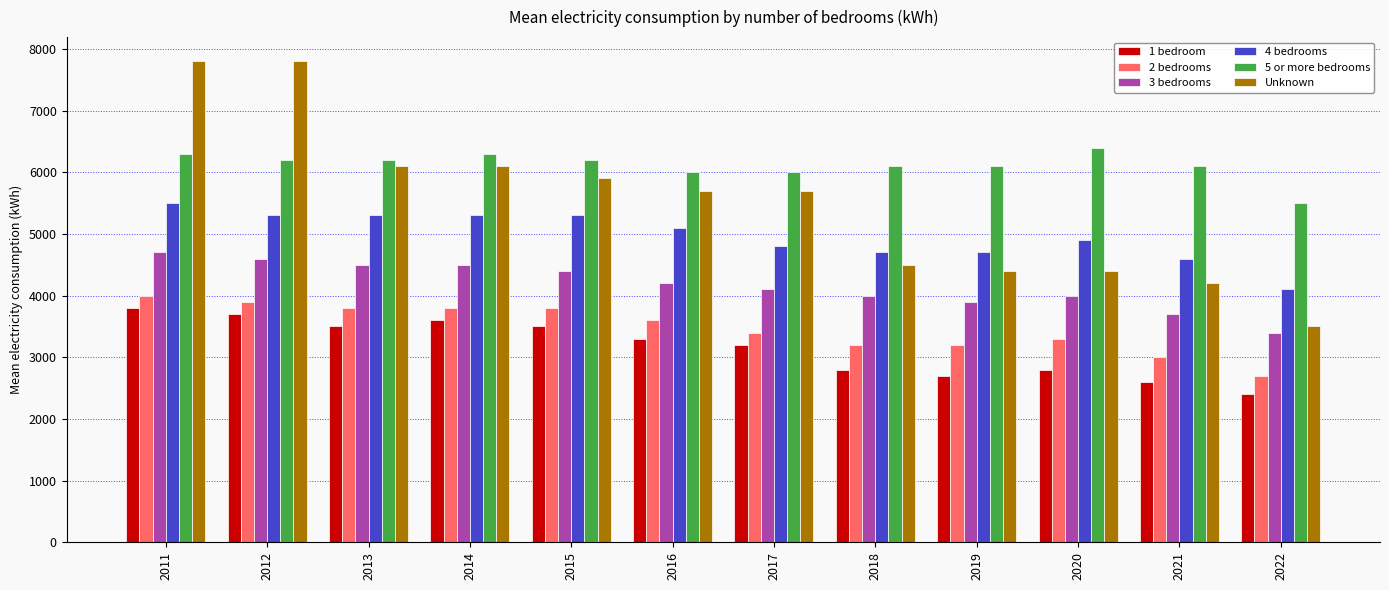

How many groups of bars are there?

12